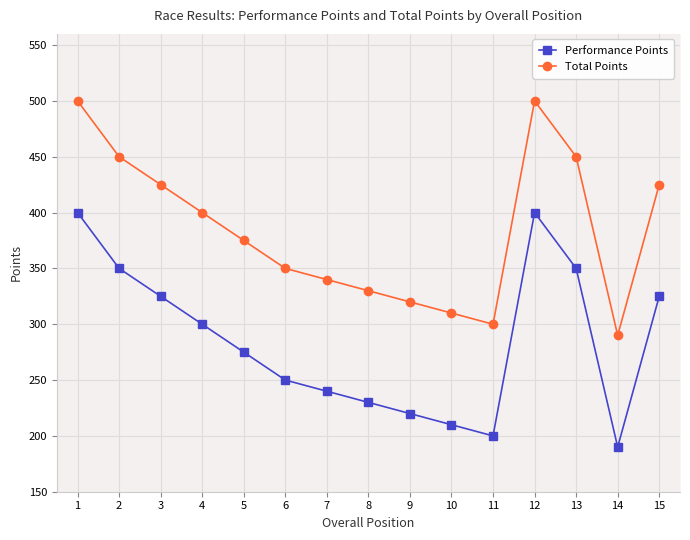

True or false: Performance Points has more than 0 points higher than both neighbors.

True